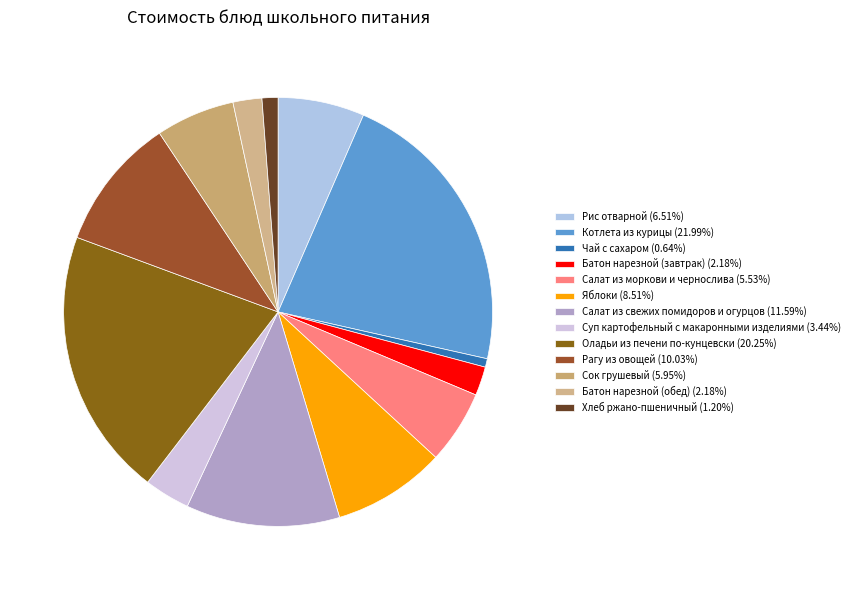

What is the largest slice in the pie chart?

Котлета из курицы